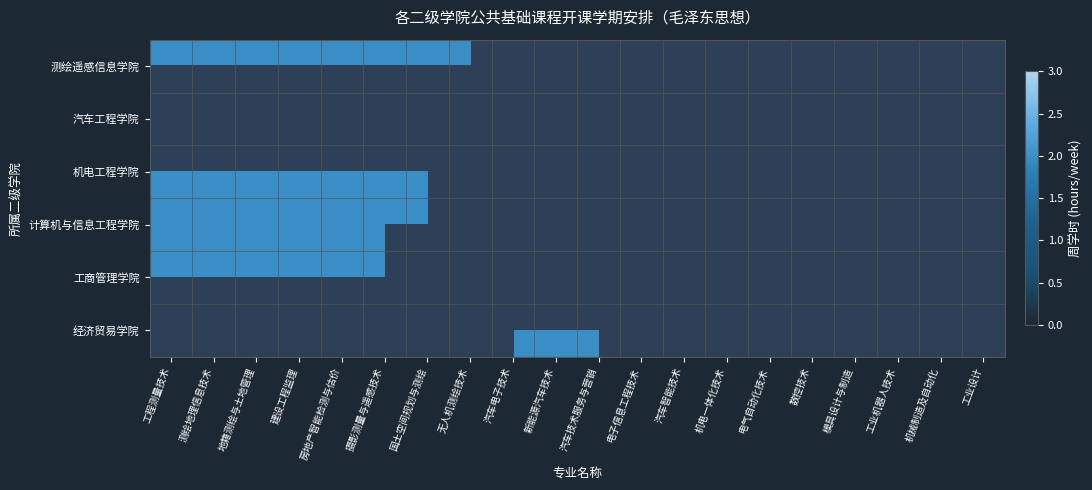

At which category is the sum across all series the highest?

工程测量技术